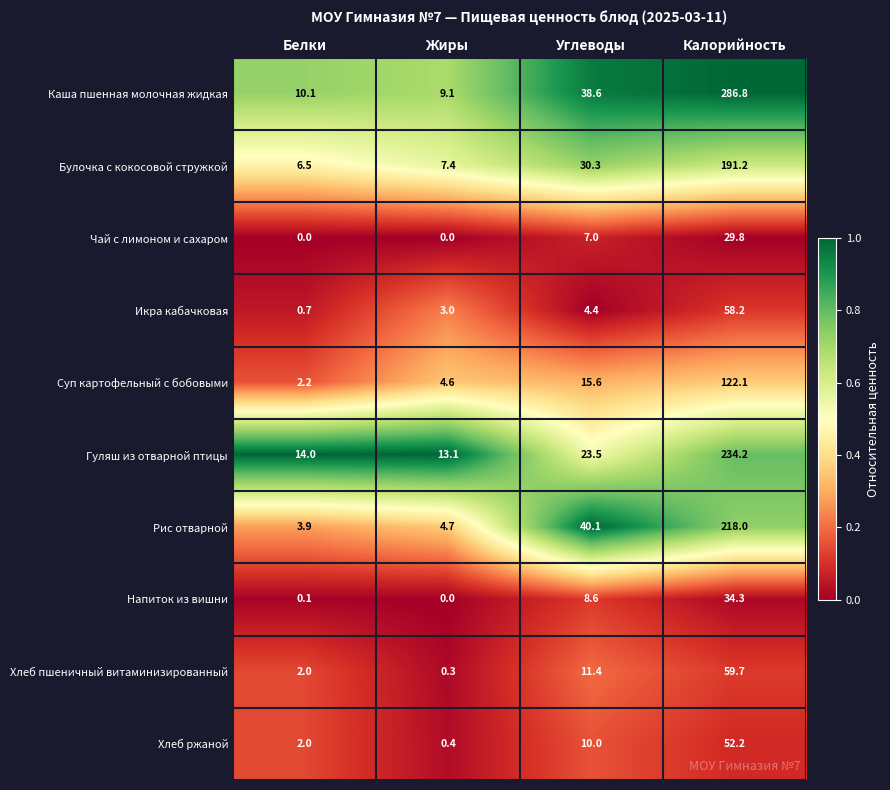

Which category has the highest value in the Гуляш из отварной птицы series?

Калорийность